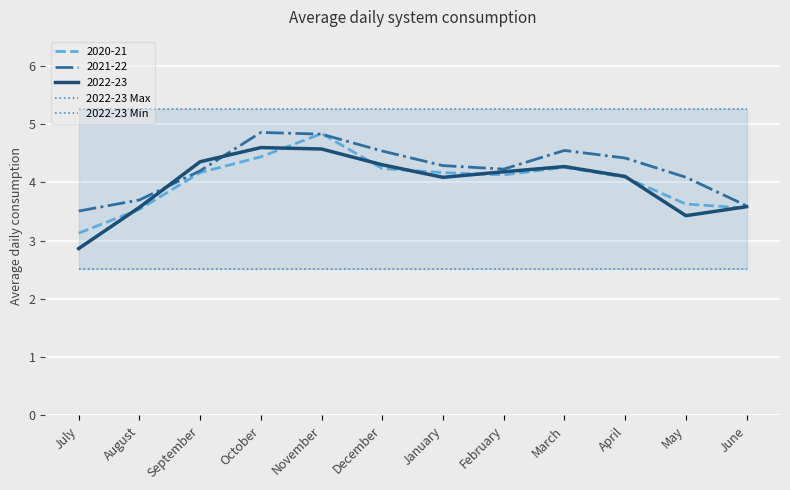

Between November and March, which series saw the biggest shift?

2022-23 Max